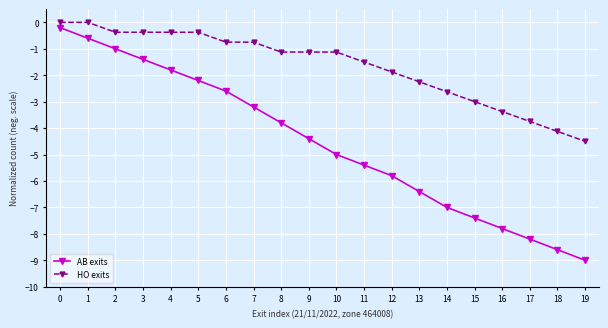

Rank the series at 14 from highest to lowest value.

HO exits, AB exits